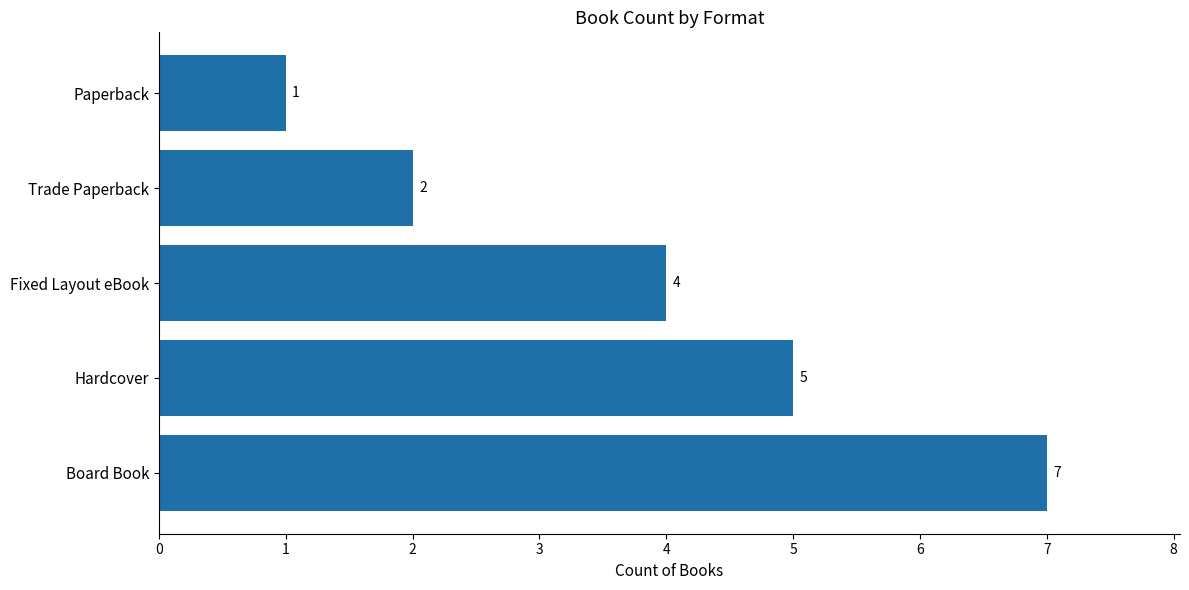

How many categories are shown in the chart?

5